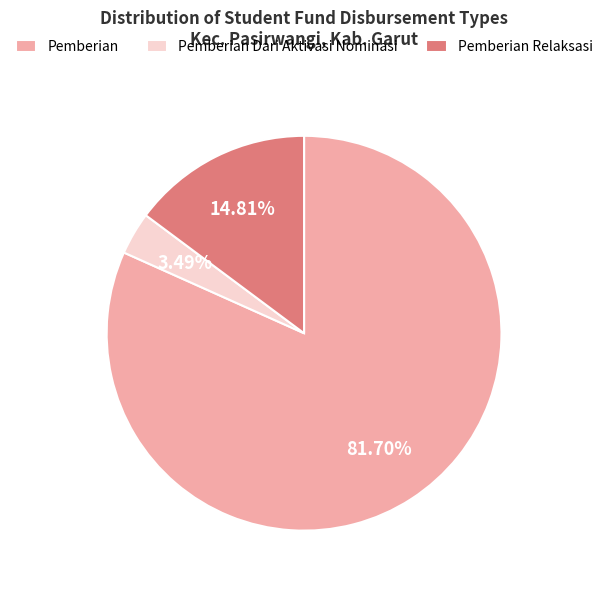

Between Pemberian and Pemberian Relaksasi, which is larger?

Pemberian